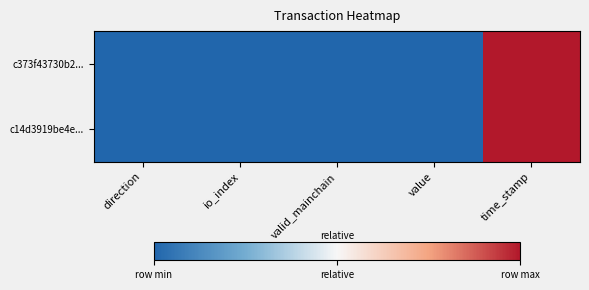

At how many categories does at least one series exceed 0?

5